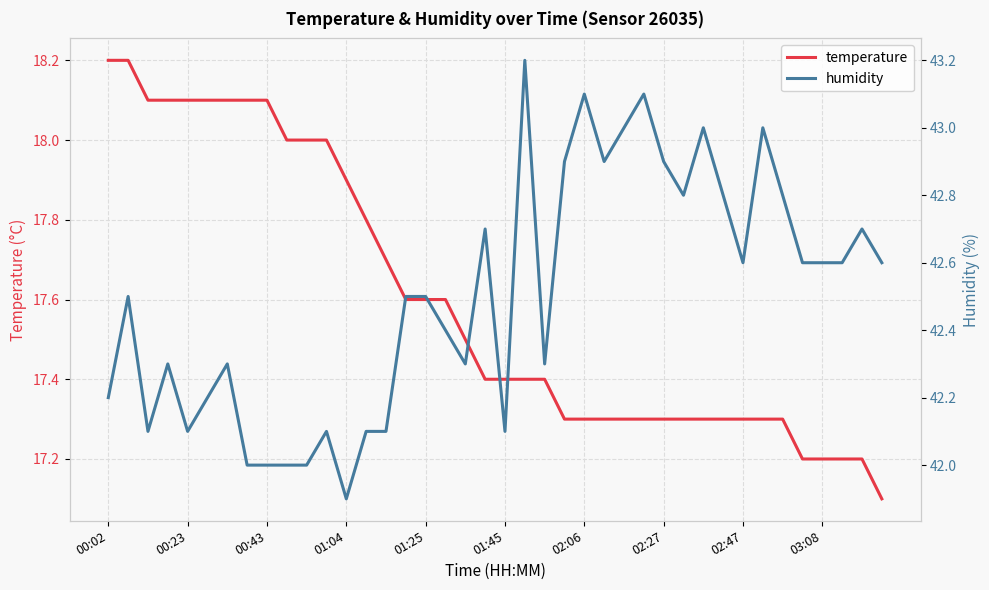

True or false: humidity and temperature cross at least once.

False